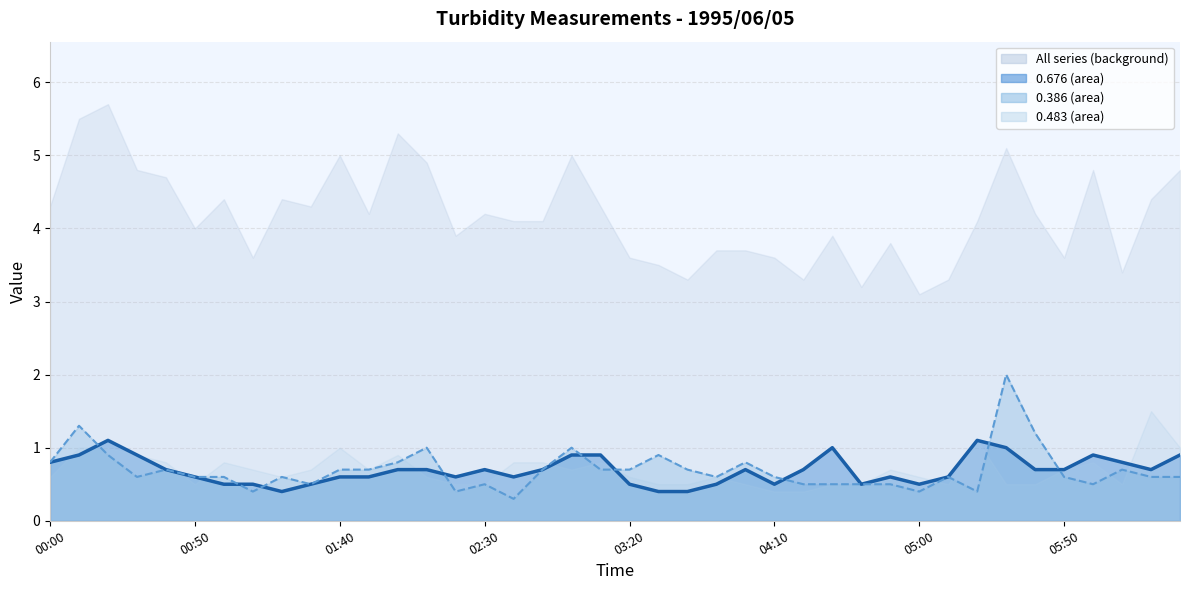

Which series has the widest spread of values?

0.386